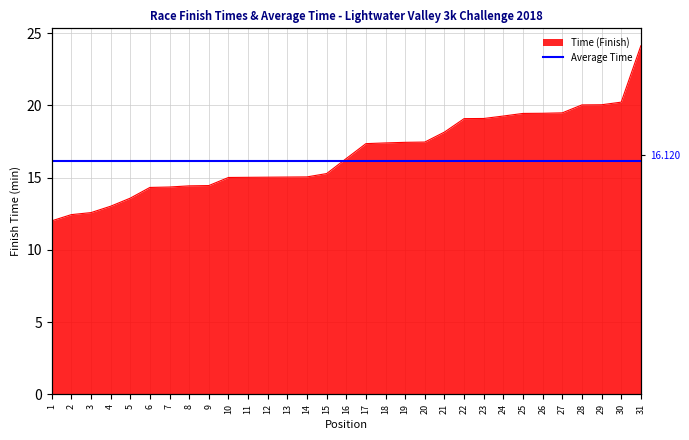

Is it true that the value at 29 is 9.1?

False